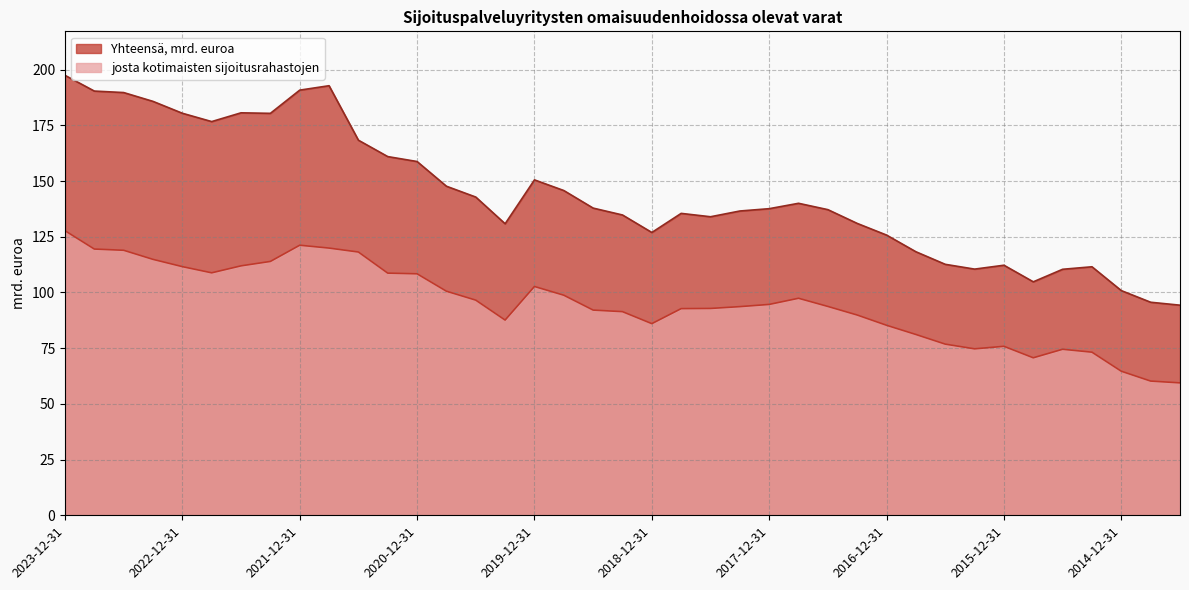

True or false: Yhteensä, mrd. euroa and josta kotimaisten sijoitusrahastojen intersect in this chart.

False